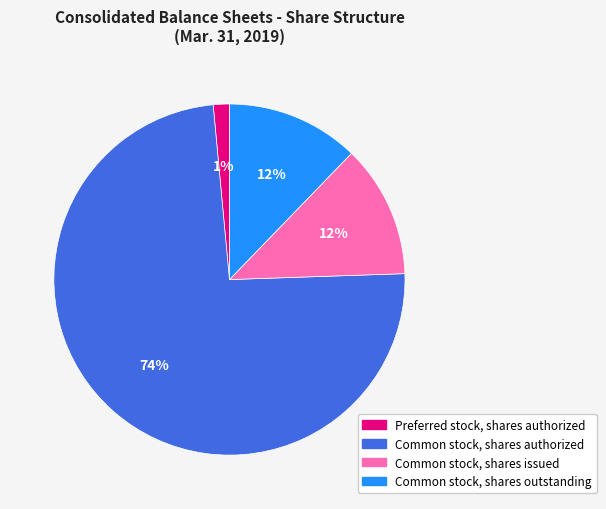

Which slice is the largest?

Common stock, shares authorized